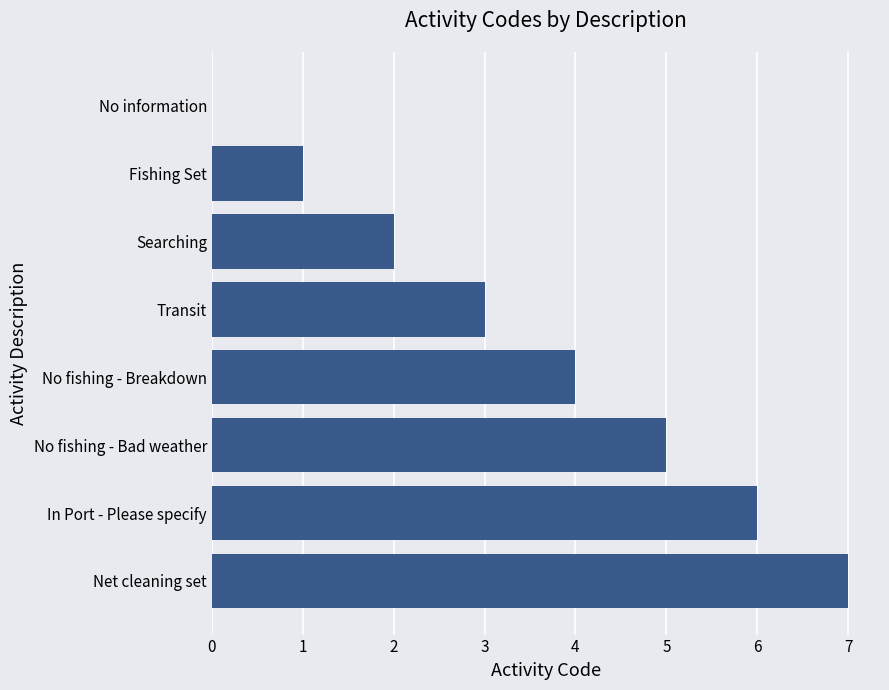

What is the change in value from Net cleaning set to No information?

-7